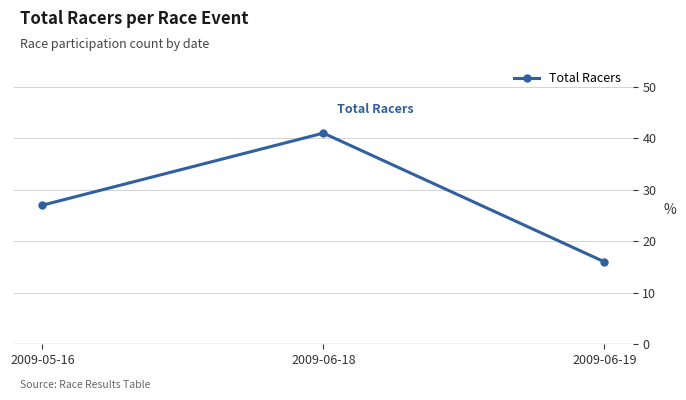

List the labels in order of value, largest first.

2009-06-18, 2009-05-16, 2009-06-19